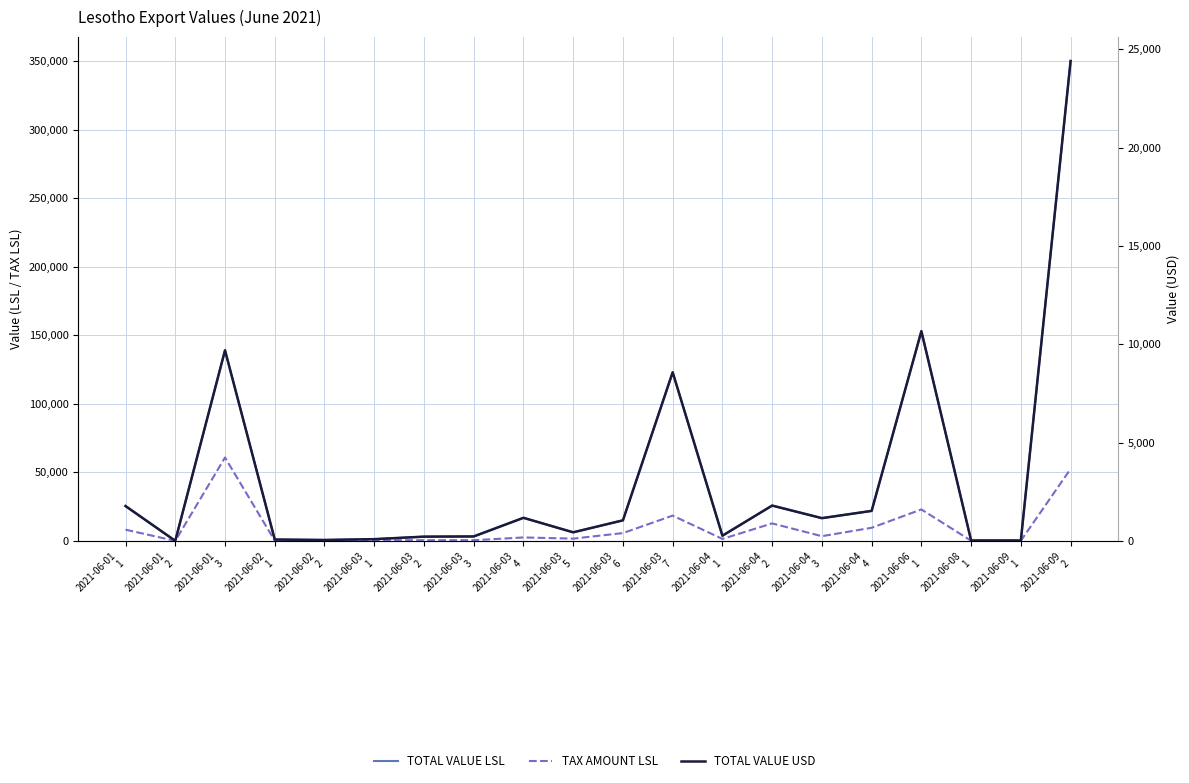

How many lines are shown in the chart?

3